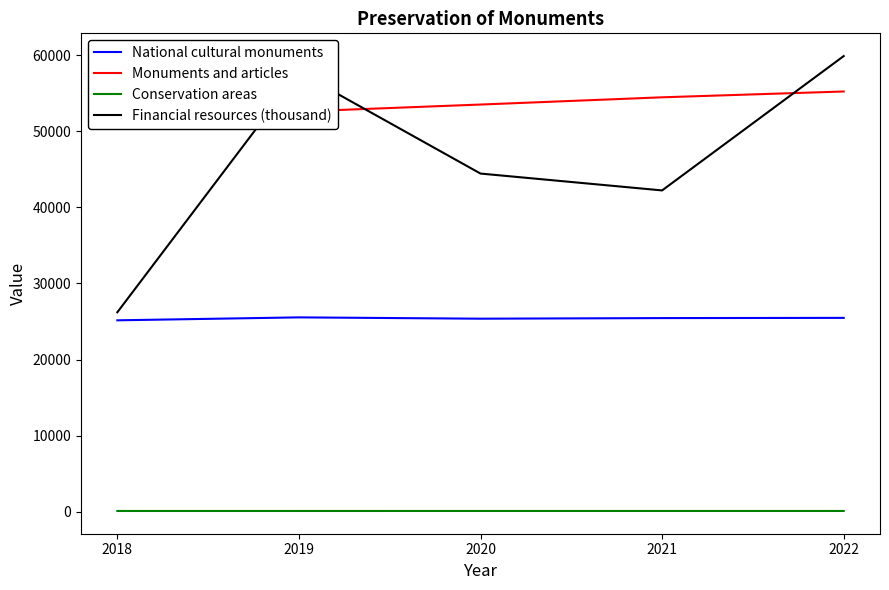

What is the difference between the National cultural monuments values at 2021 and 2019?

94